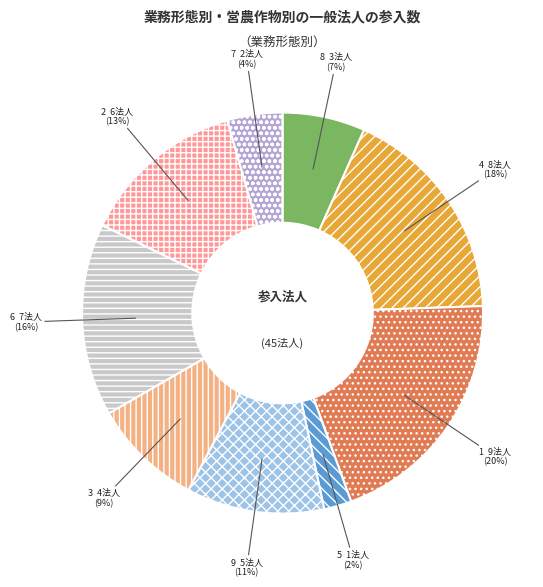

How many segments does this pie chart have?

9